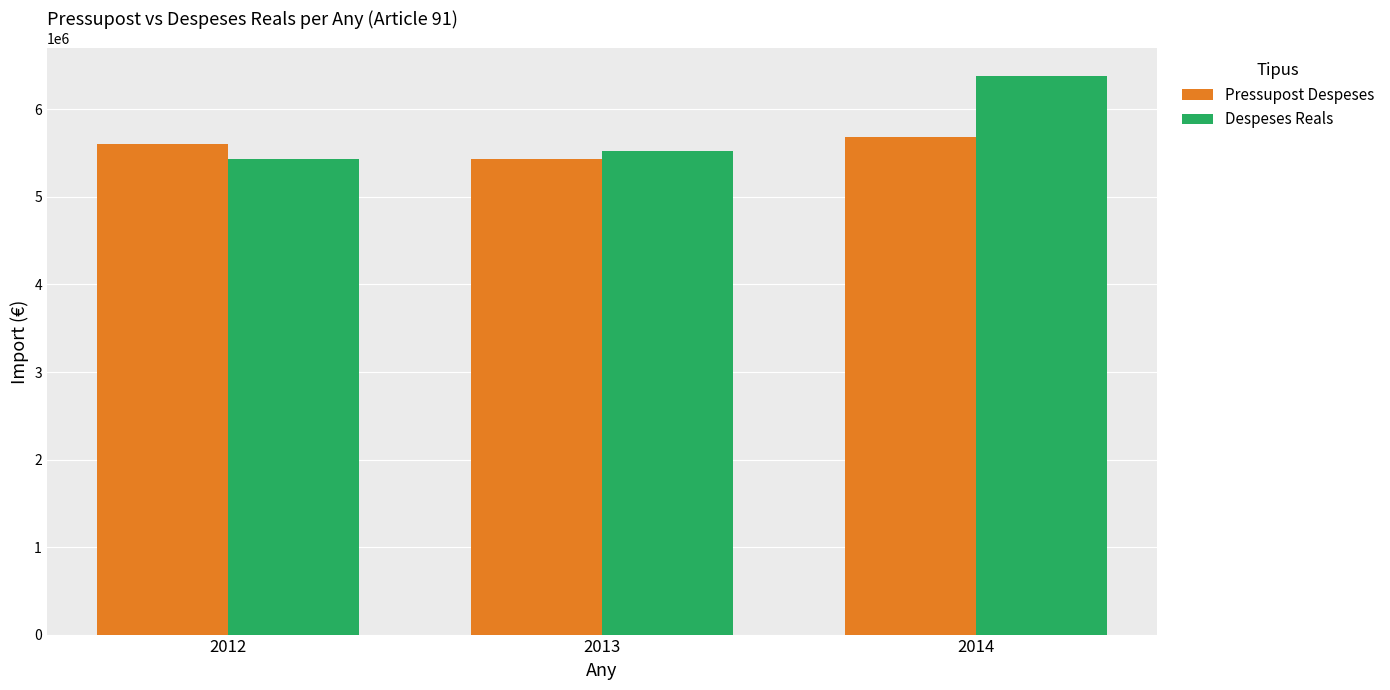

What is the spread (max minus min) of values at 2014?

692353.8